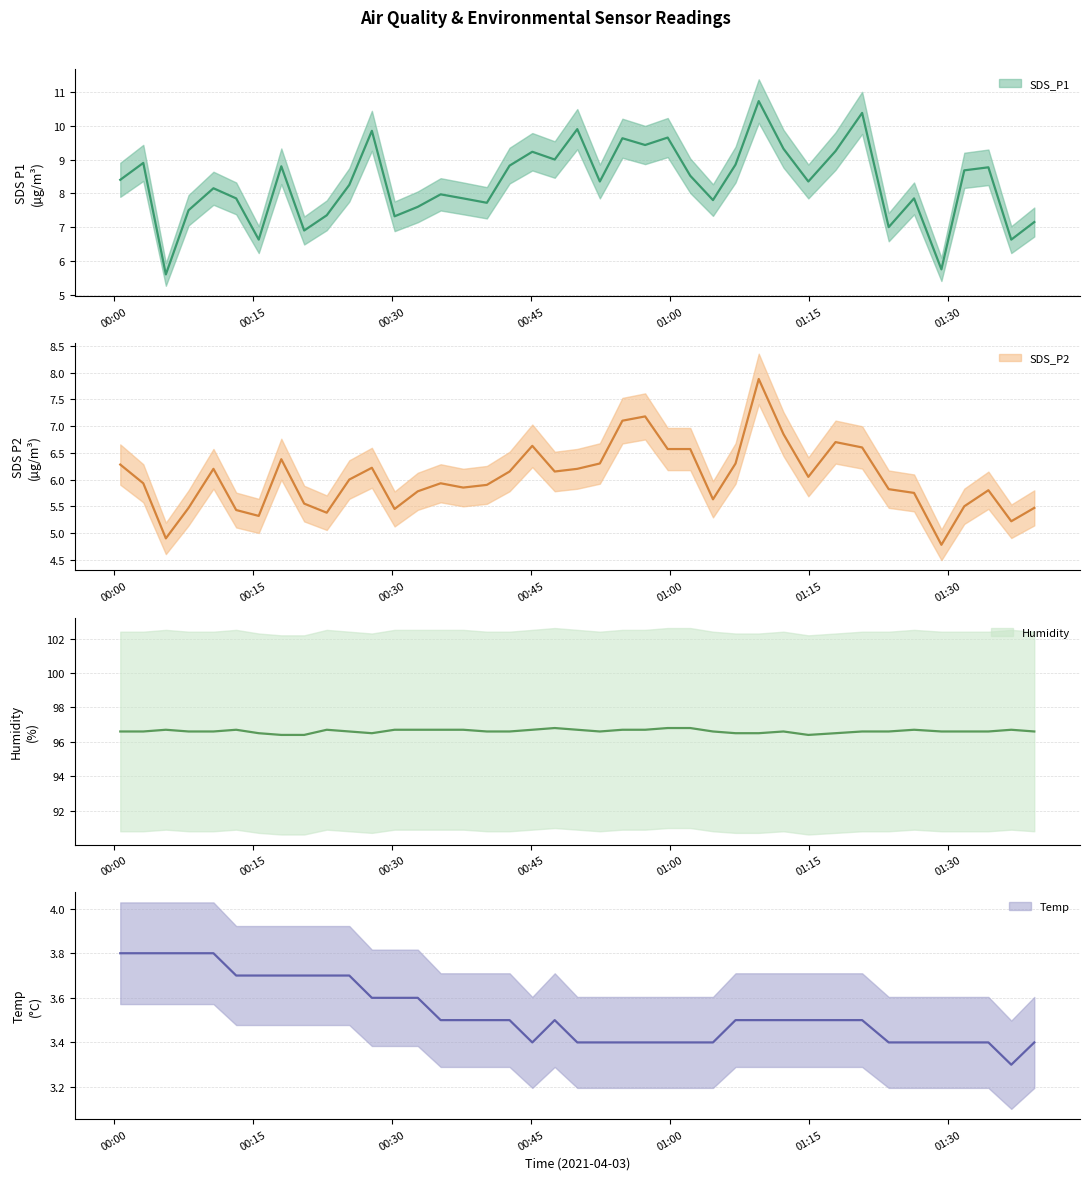

True or false: Temp and Humidity cross at least once.

False